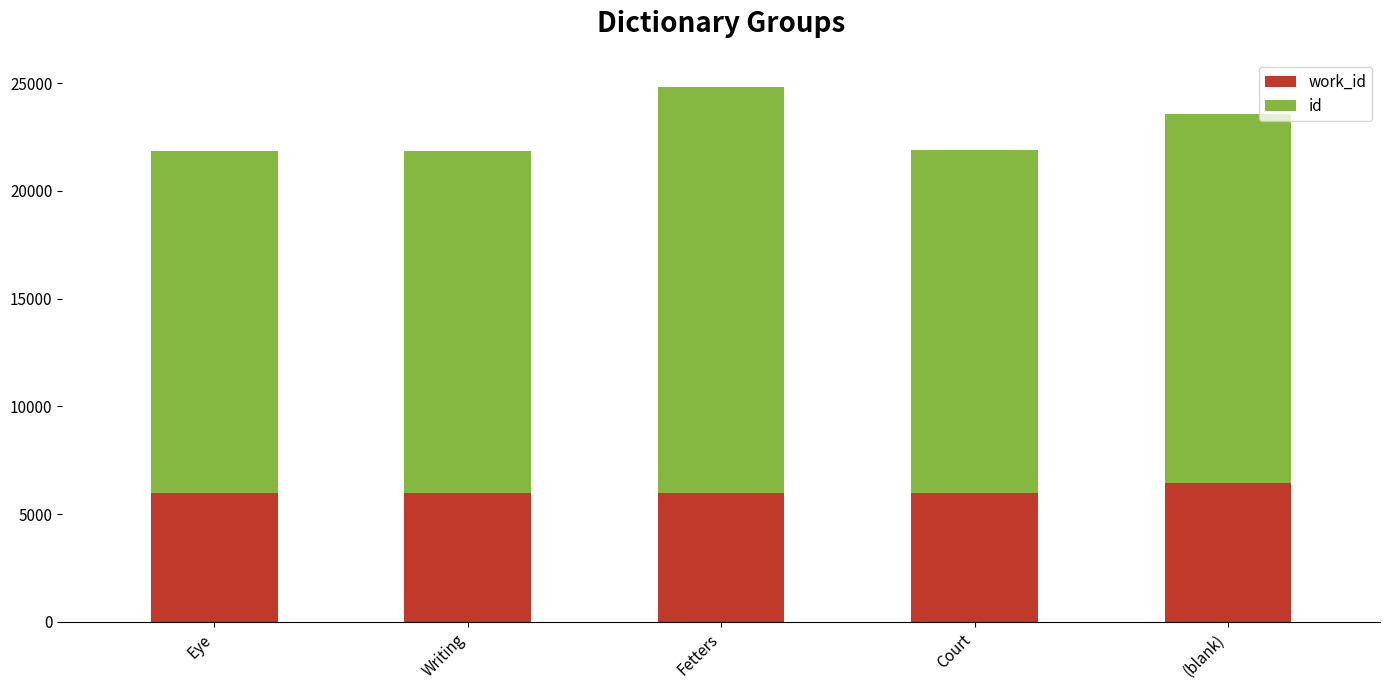

What is the total value across all series at Writing?

21844